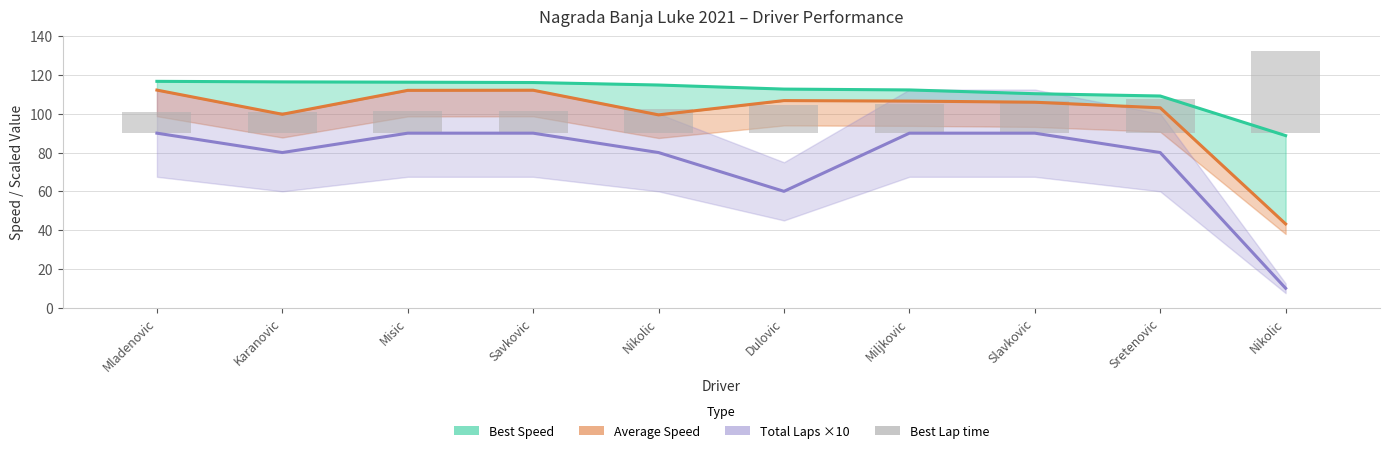

What is the spread (max minus min) of values at Miljkovic?

97.5